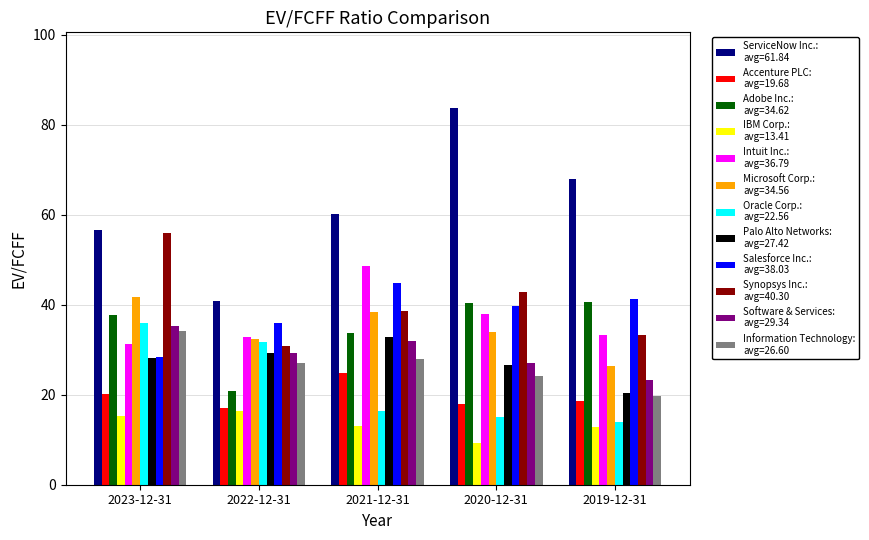

What is the difference between the highest and lowest values at 2022-12-31?

24.4